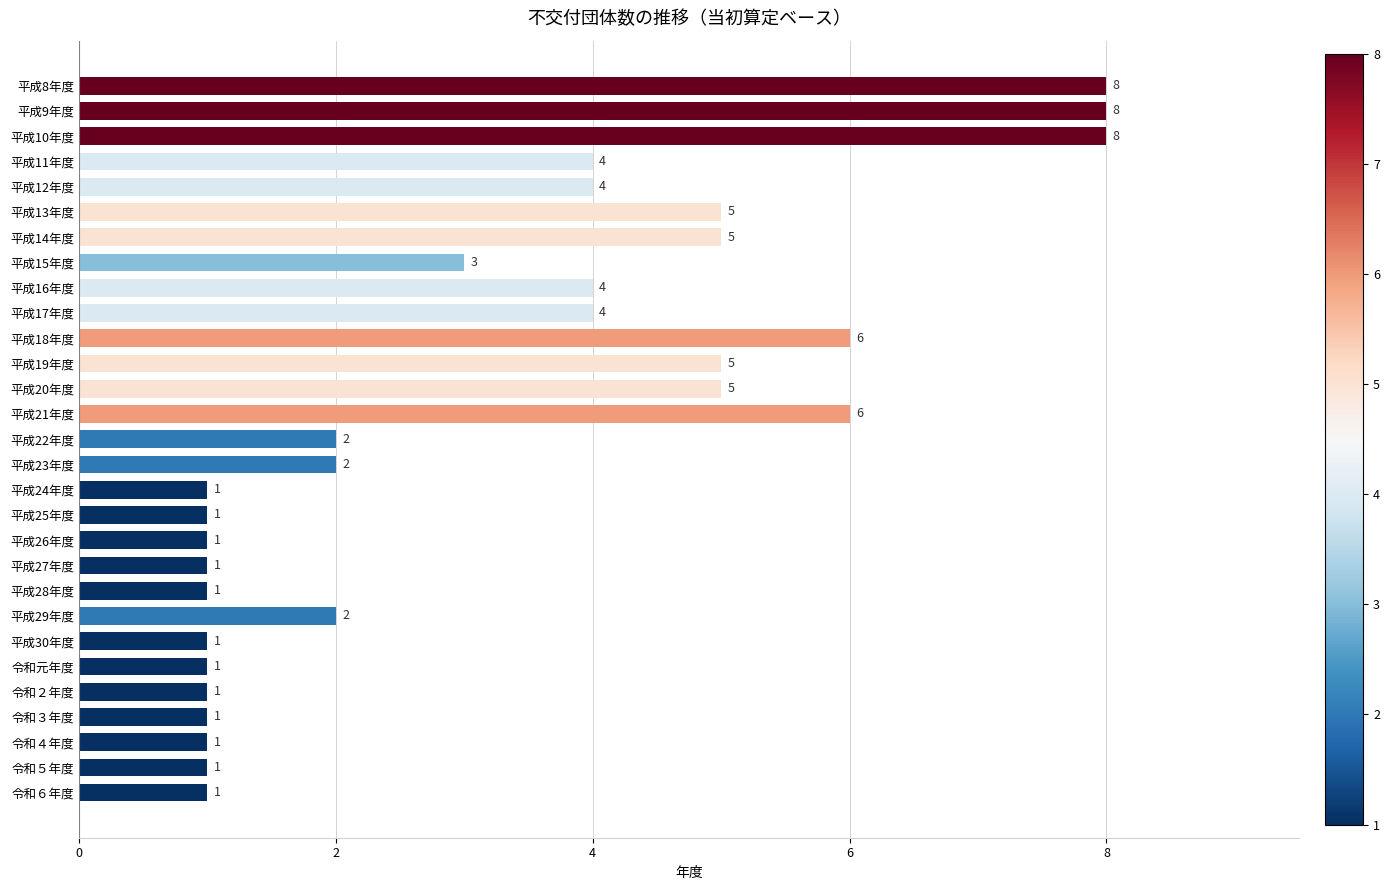

Between 平成14年度 and 平成22年度, which is larger?

平成14年度